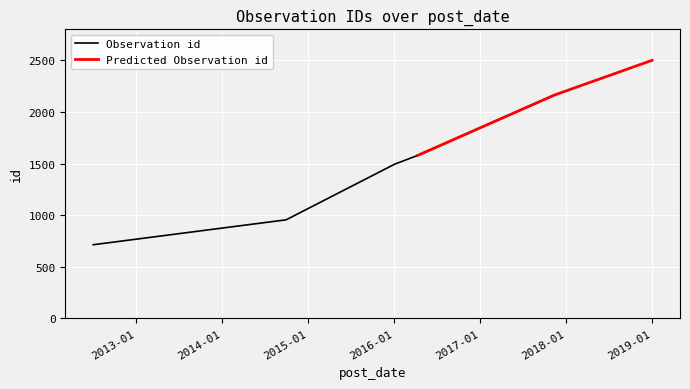

True or false: there are more than 2 points higher than both neighbors.

False